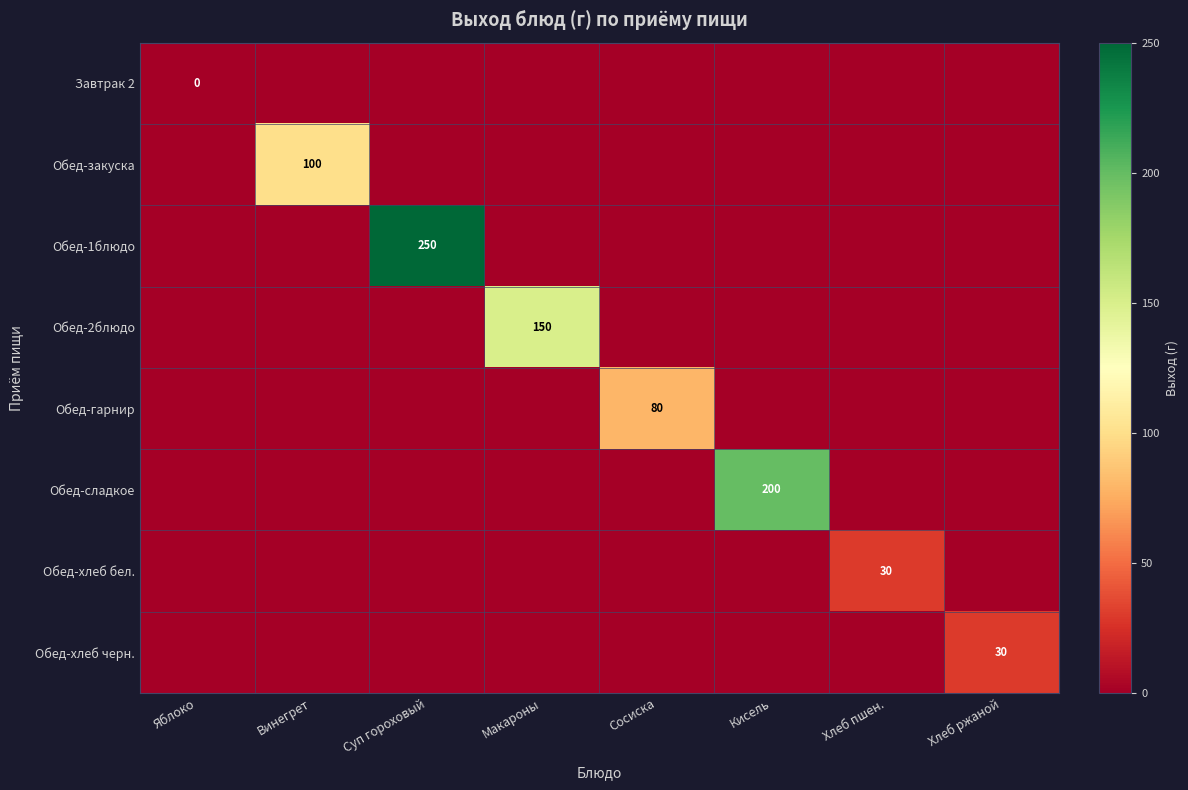

What is the total value across all series at Винегрет?

100.0